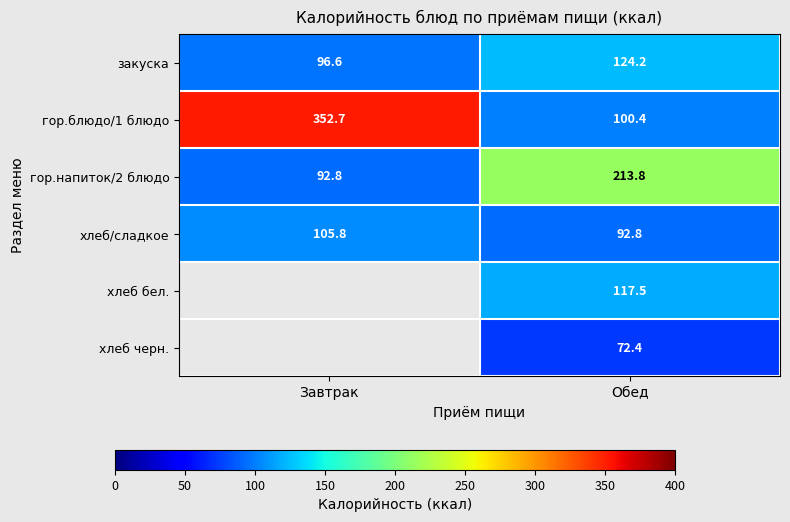

At which category is the sum across all series the highest?

Обед